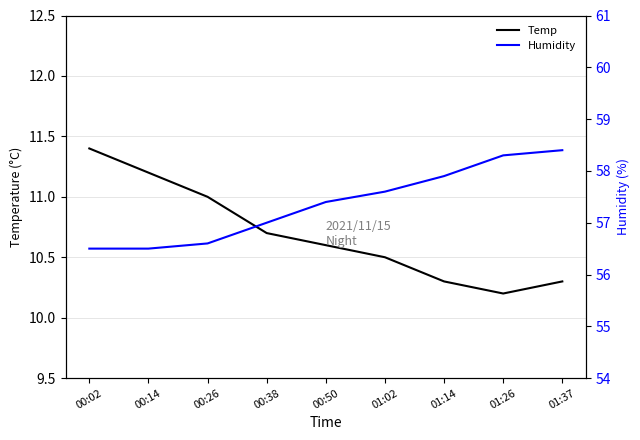

What value does the Humidity series have at 00:14?

56.5